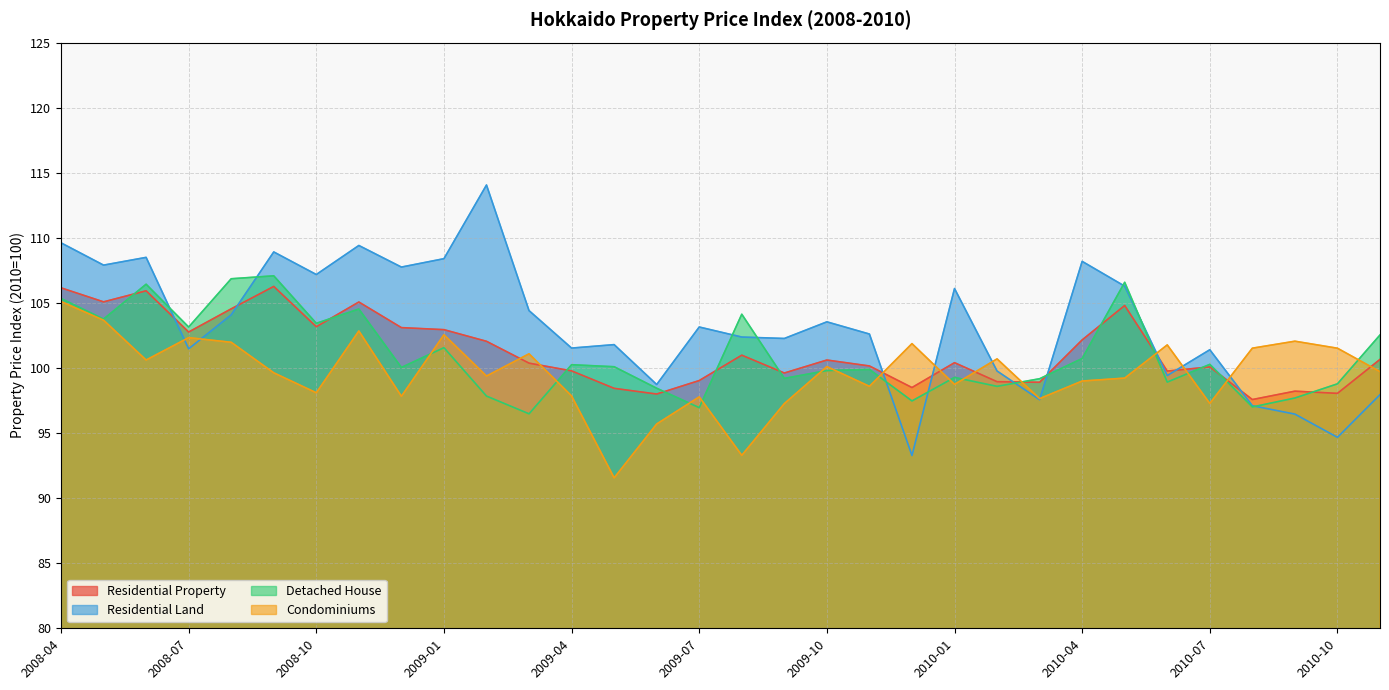

Which series changed the most between 2008-08 and 2010-07?

Detached House